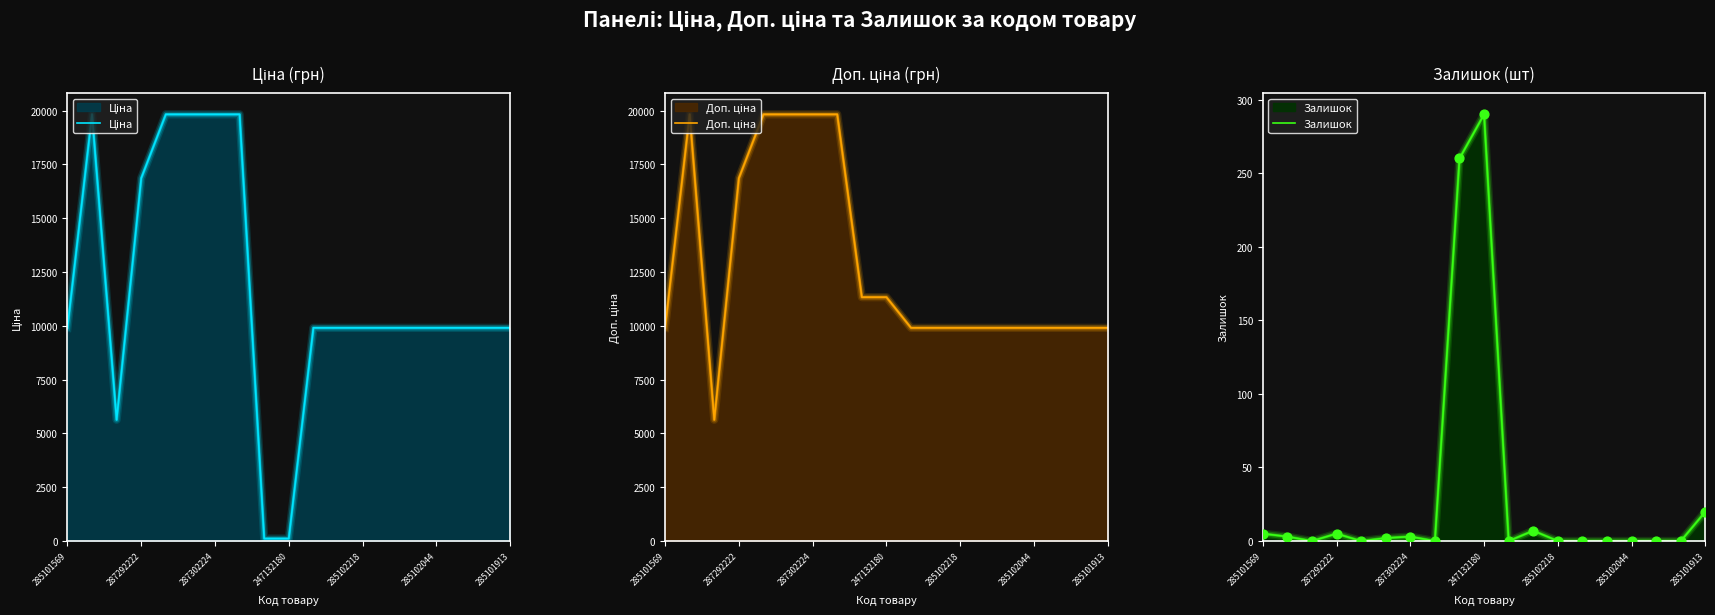

Which series has the widest spread of Y values?

Ціна